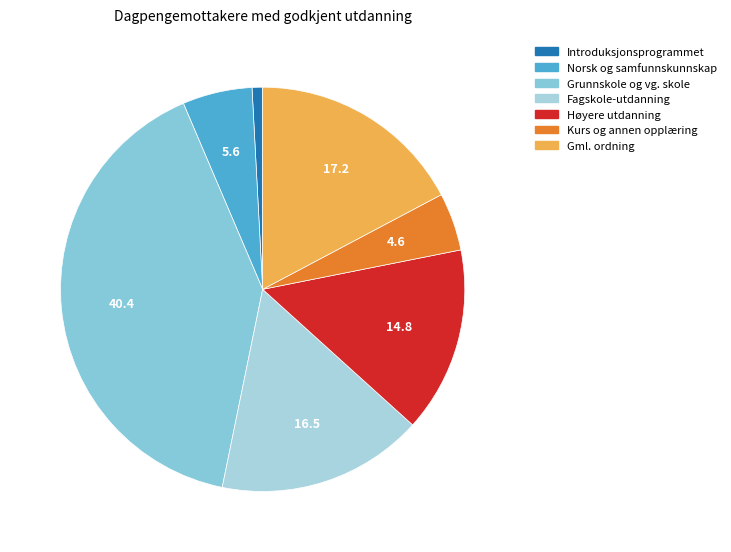

Rank the categories by value from highest to lowest.

Grunnskole og videregående skole, Antall godkjent utdanning gml ordning, Fagskole-utdanning, Høyere utdanning, Norsk og samfunns-kunnskap for innvandrere, Kurs og annen opplæring, Introduksjons-programmet